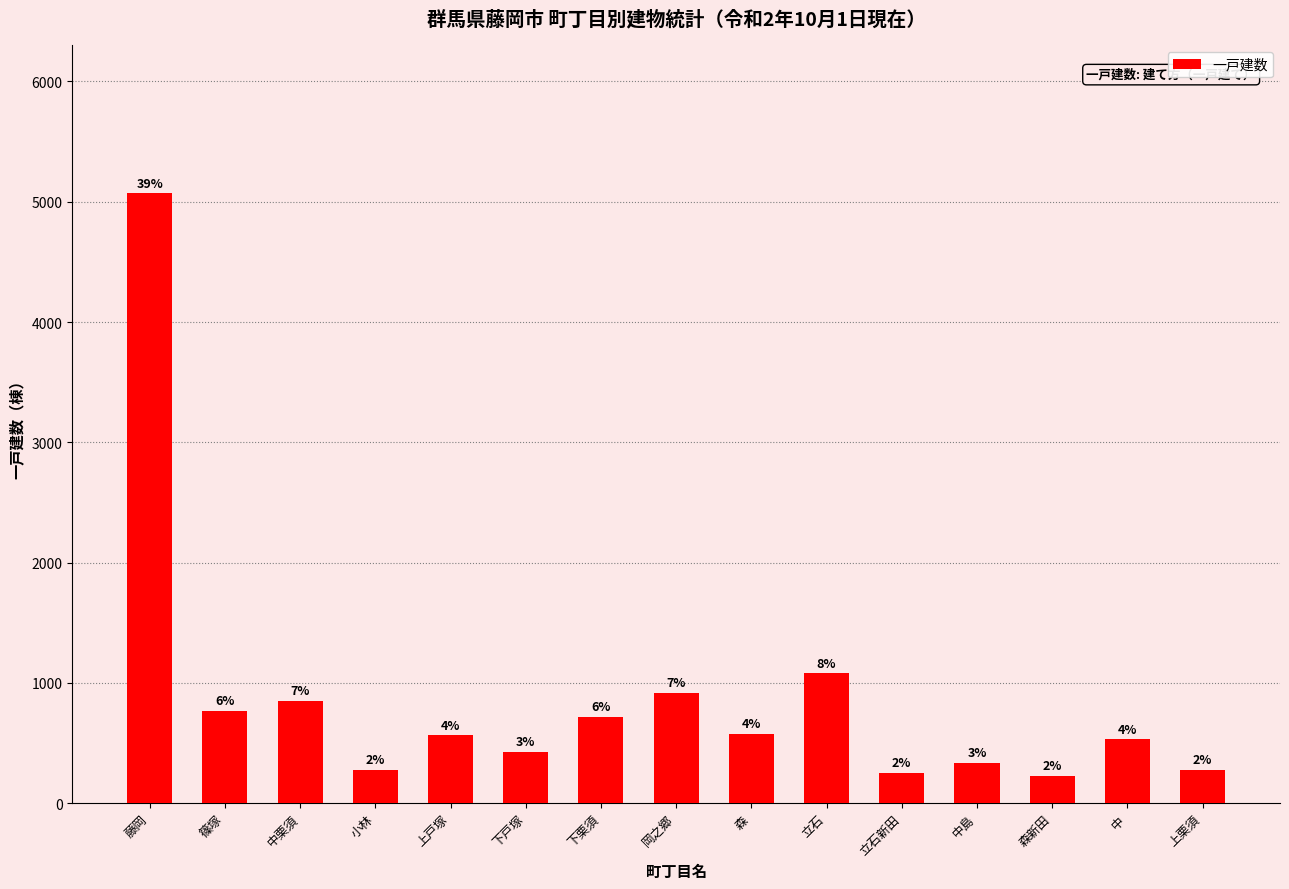

Are the bars horizontal?

No